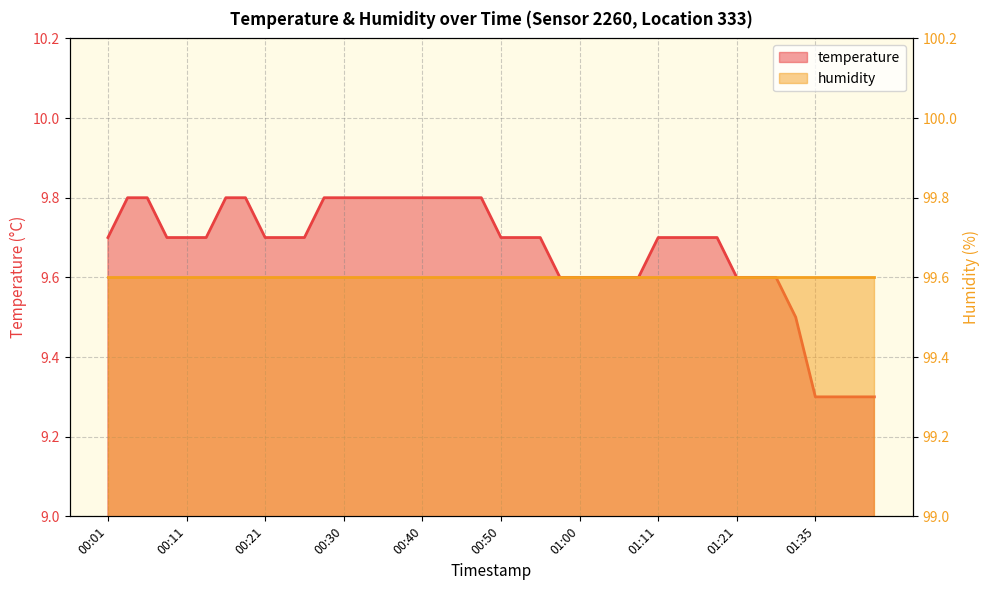

True or false: the data shows 9.7 at 00:23.

True